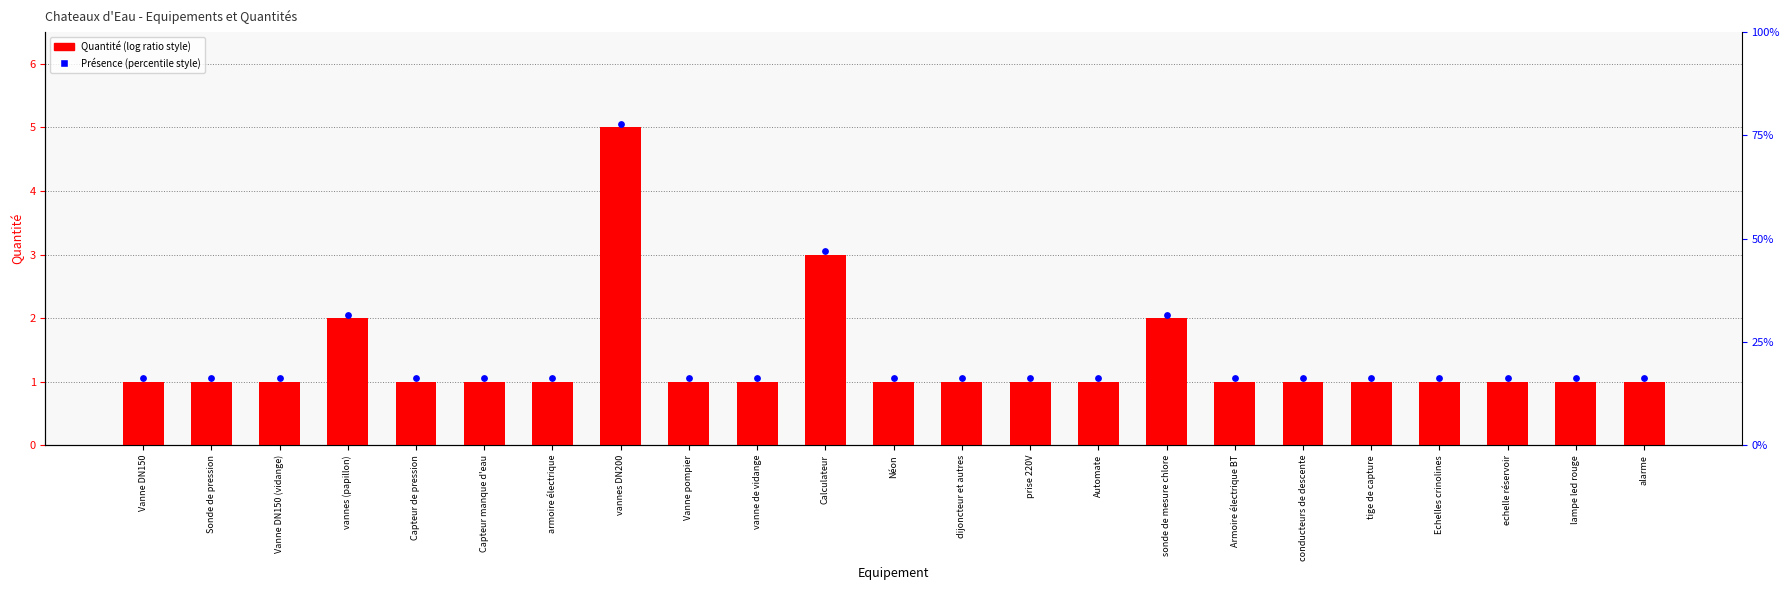

At which category is the sum across all series the highest?

vannes DN200